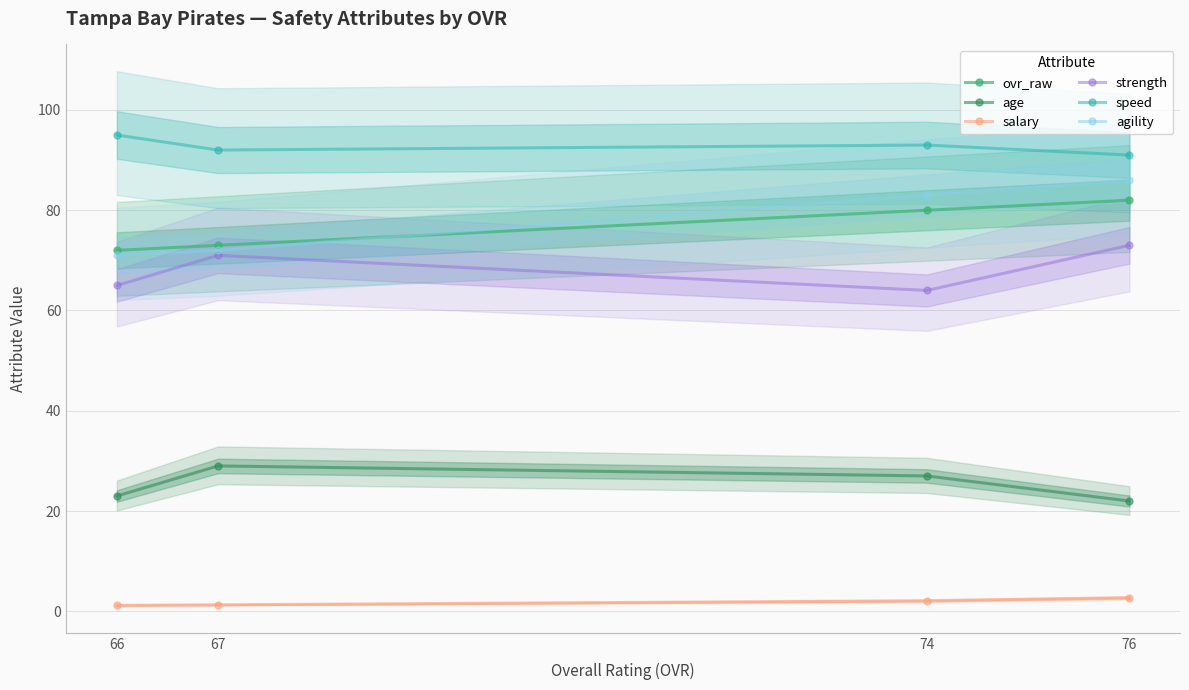

At which label does strength reach its peak?

76